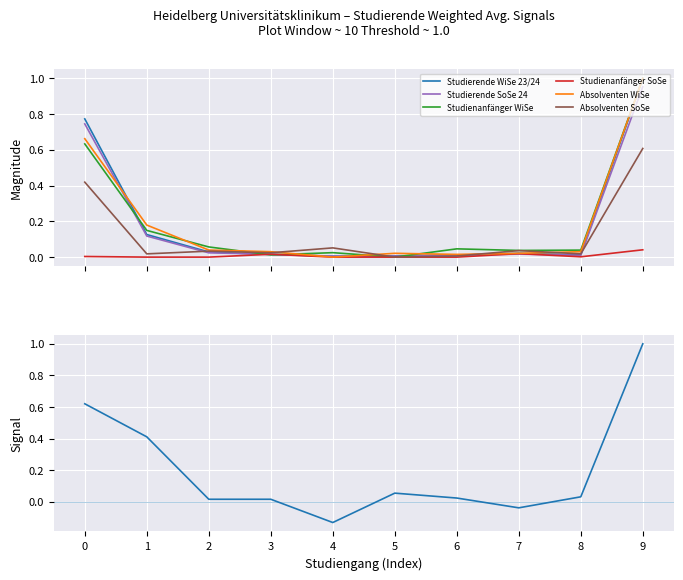

What is the difference between the maximum and second lowest values in the Absolventen WiSe 23/24 series?

1.0